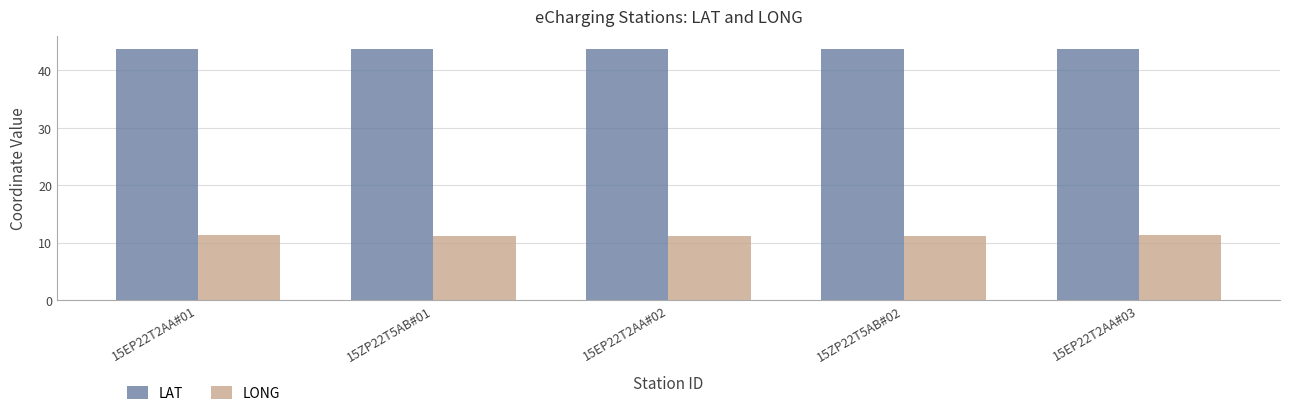

How many bars are there in each group?

2